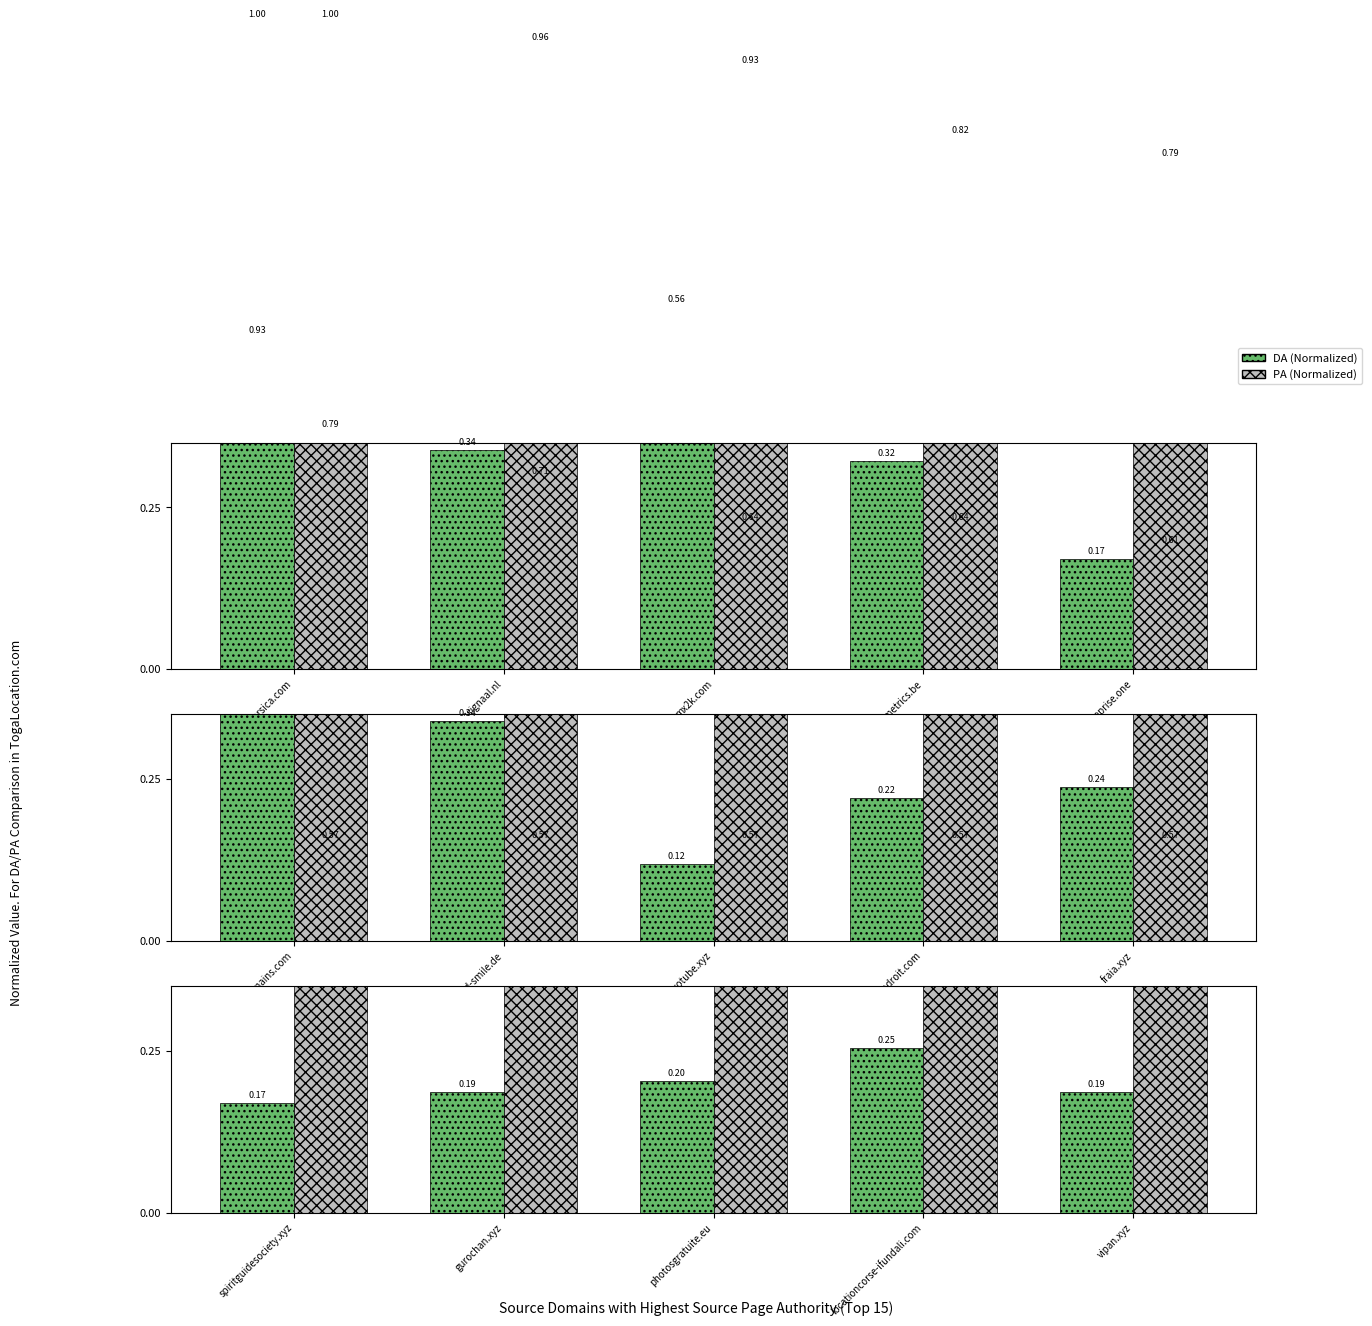

What is the label of the 5th bar from the left?

vipan.xyz